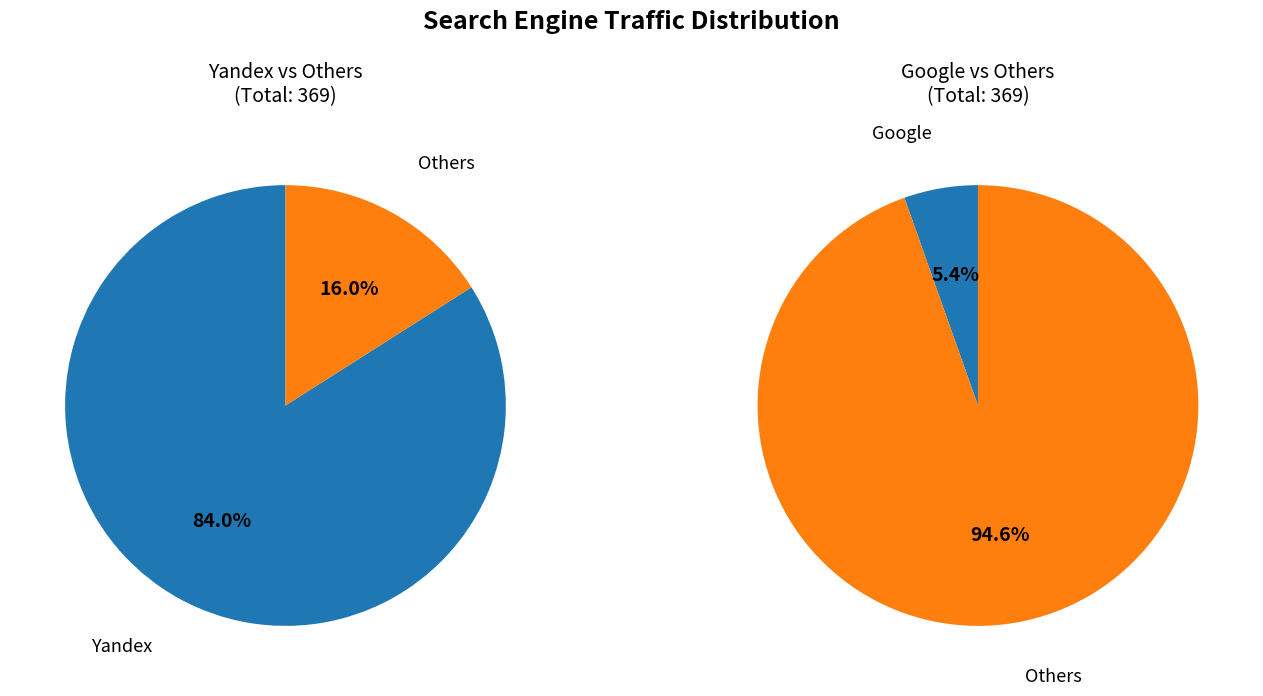

Which category accounts for the majority?

Yandex